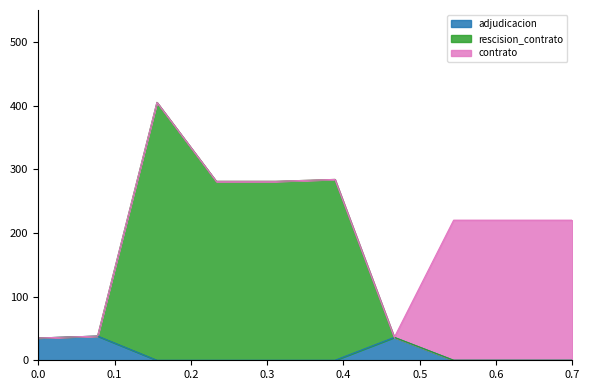

What is the difference between the adjudicacion values at 2018-04-05 and 2018-09-21?

38